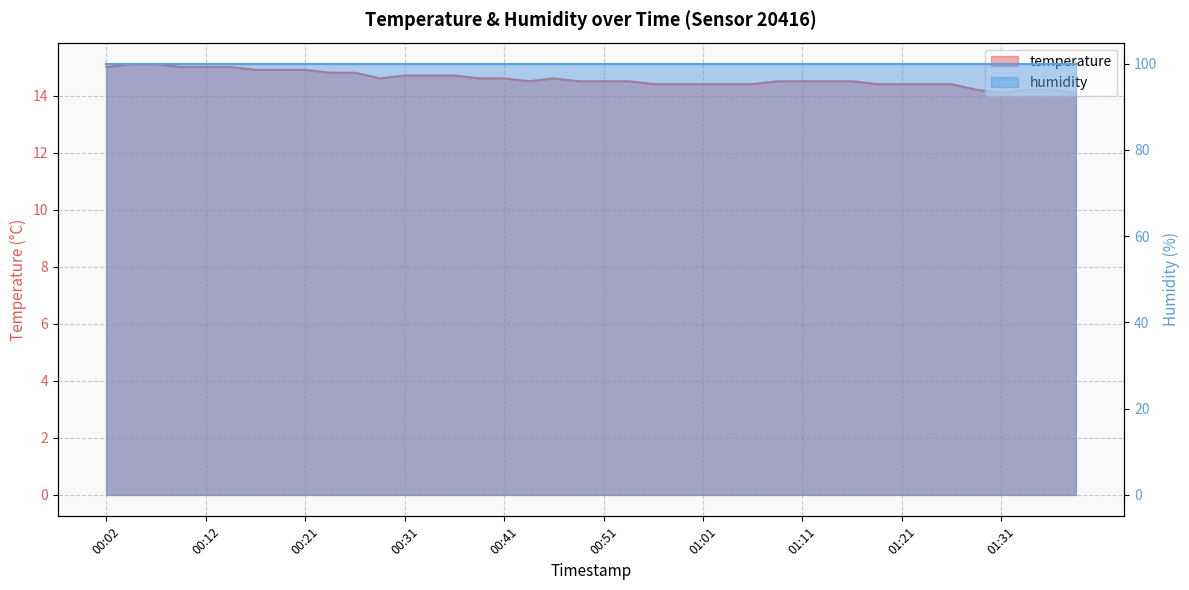

The value at 01:16 is 6.8. True or false?

False